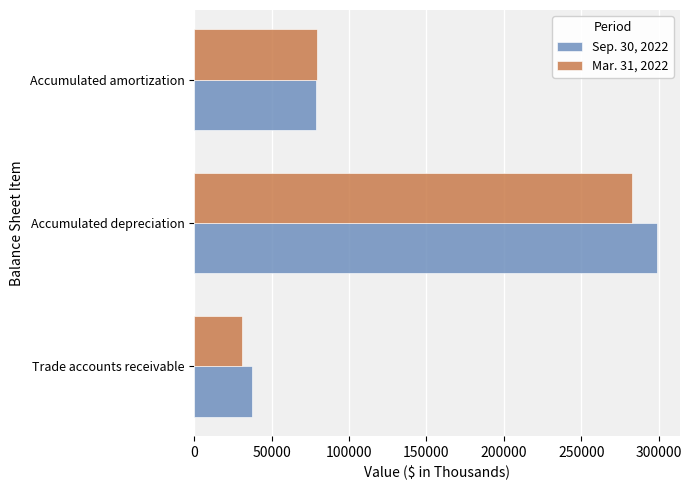

How many distinct data groups are displayed?

2